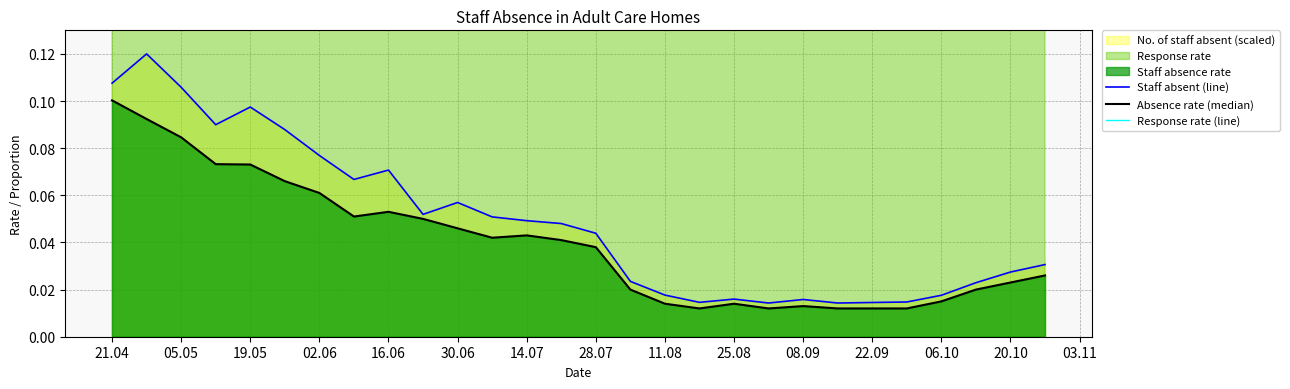

The Staff absent (line) series shows 0.2 at 21.04. True or false?

False